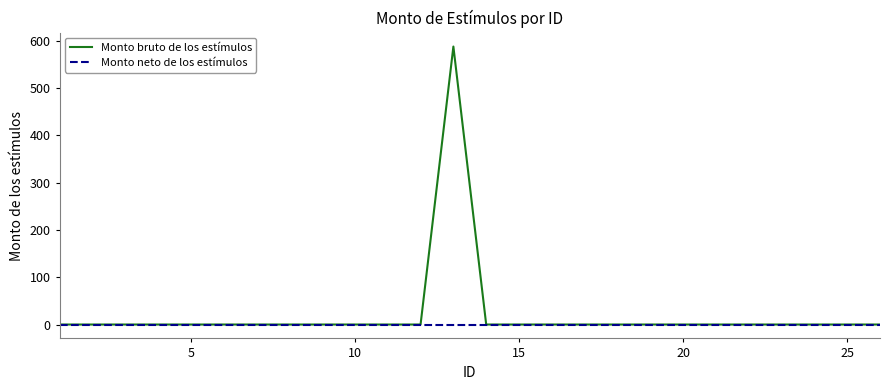

How many lines are shown in the chart?

2